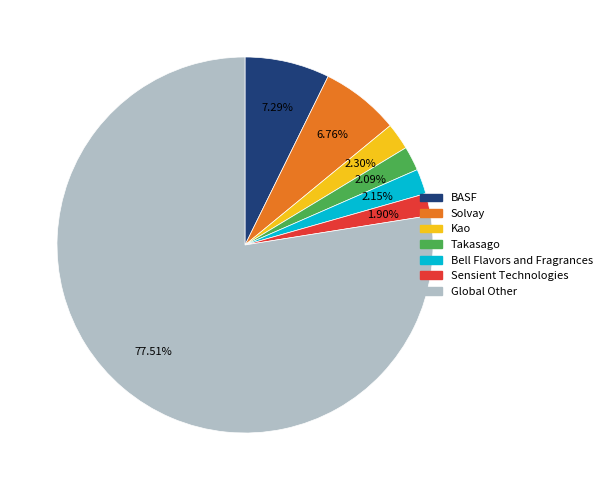

To the nearest percent, what is the average slice percentage?

14%